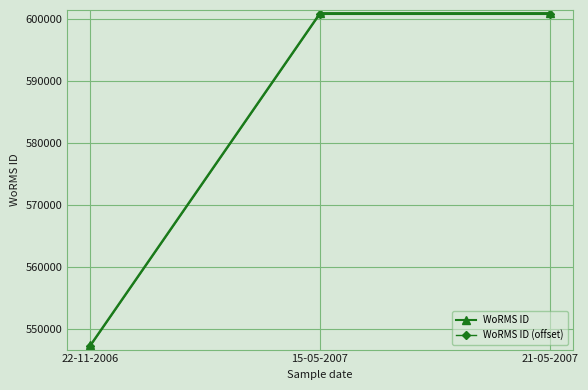

Reading left to right, extract all data points from this chart.

WoRMS ID: 547449	600979	600979
WoRMS ID (offset): 547249	600779	600779